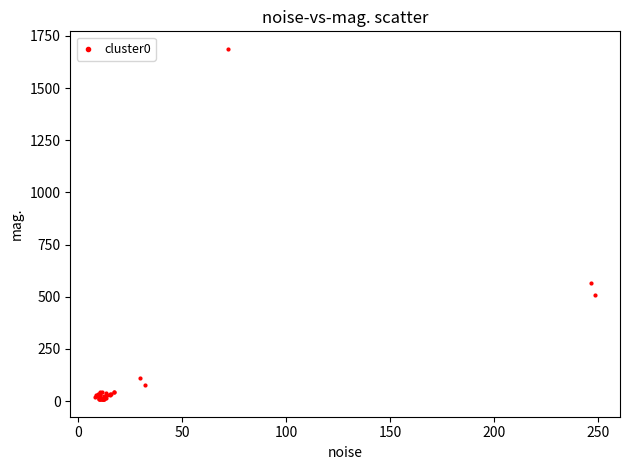

What Y value in the scatter plot is closest to 848?

563.6